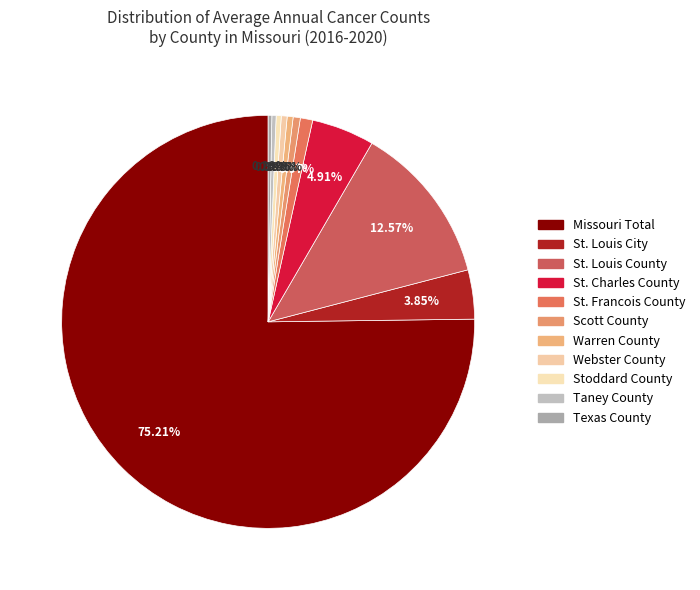

What is the largest slice in the pie chart?

Missouri Total